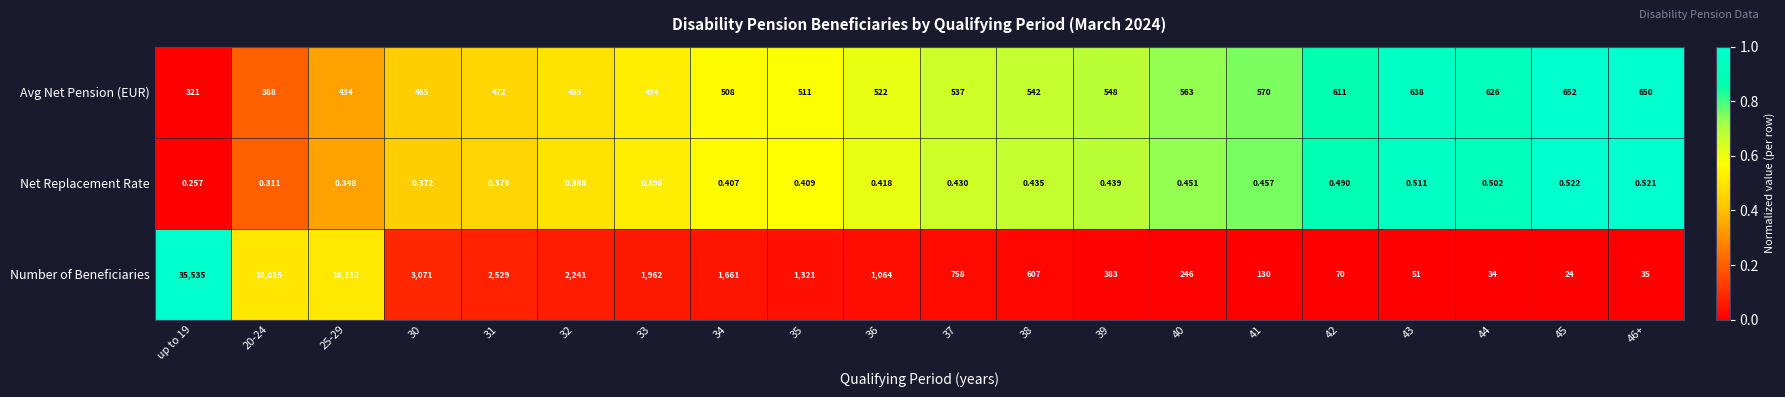

At how many categories does at least one series exceed 0?

20